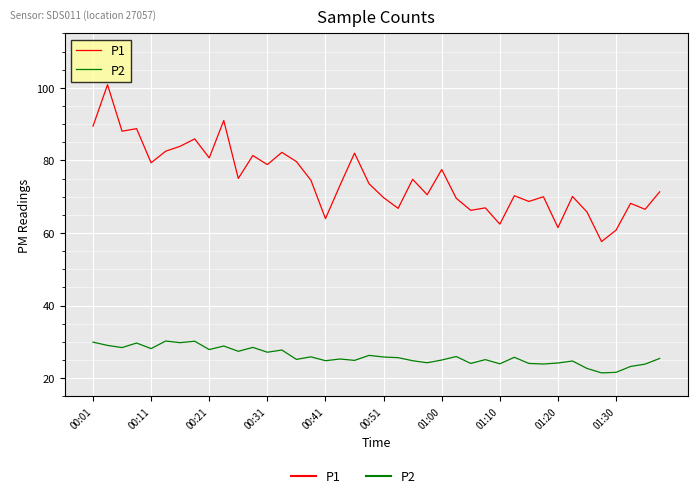

Which series has the widest spread of values?

P1